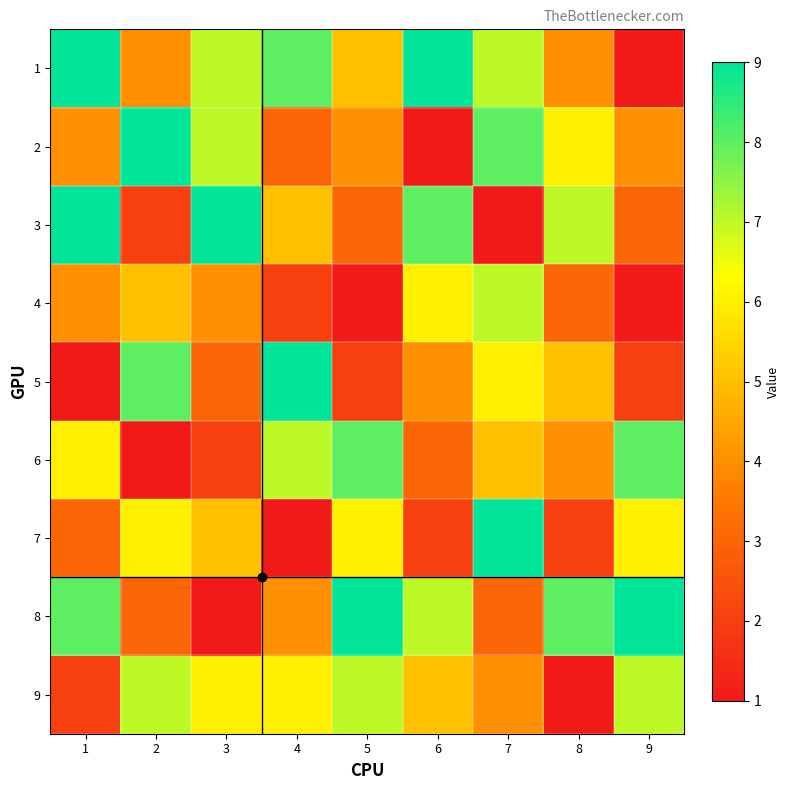

How many distinct data groups are displayed?

9